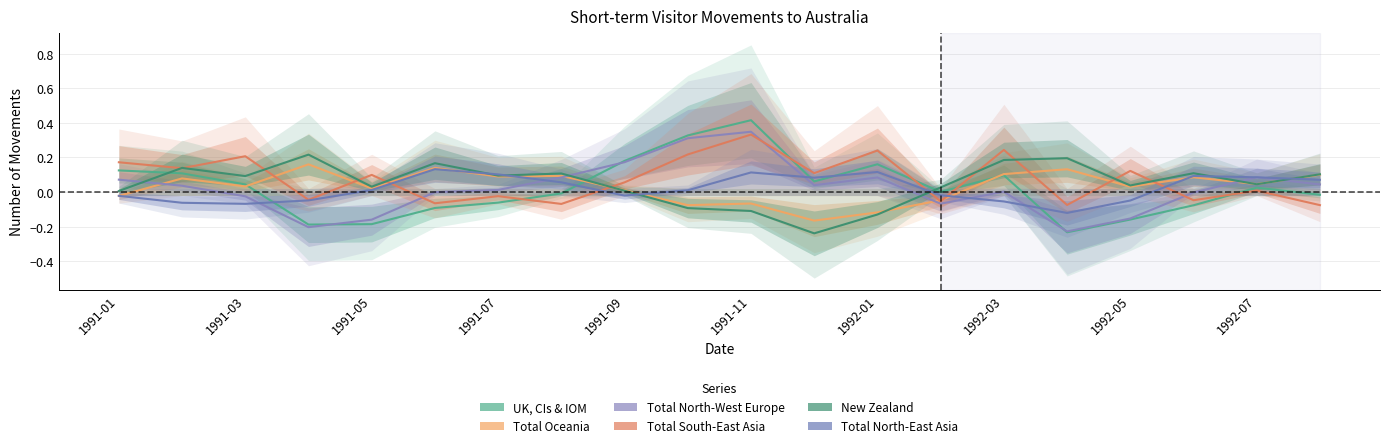

At which category is the sum across all series the highest?

1991-11